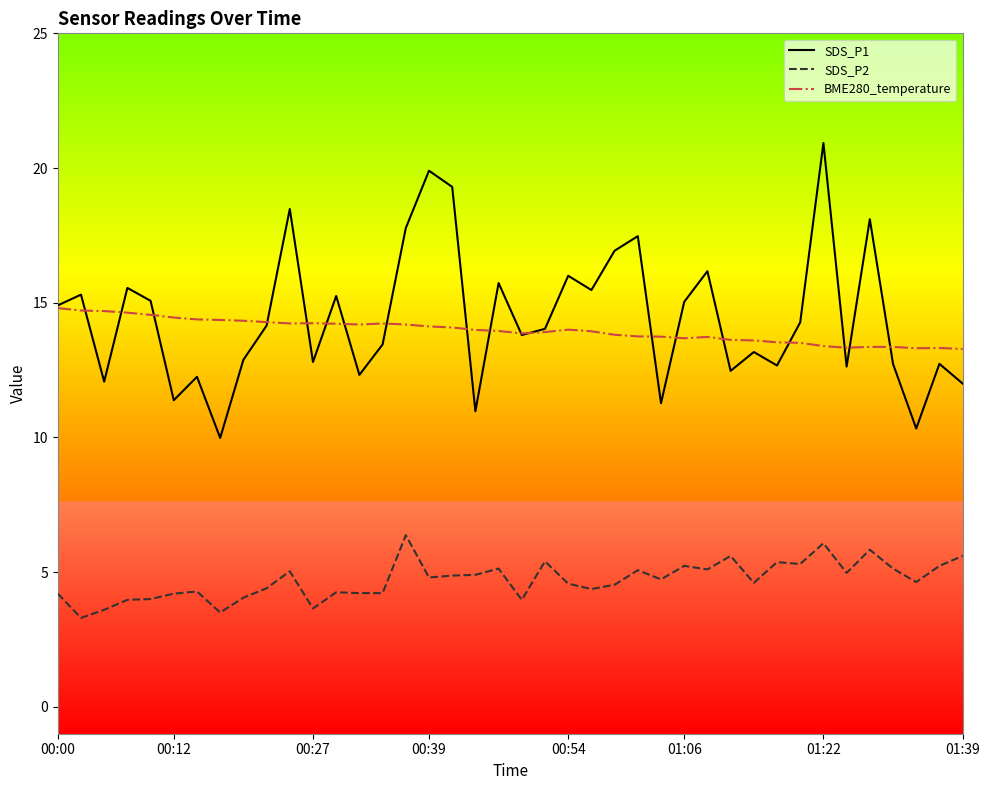

True or false: BME280_temperature has more than 2 interior local peaks.

True